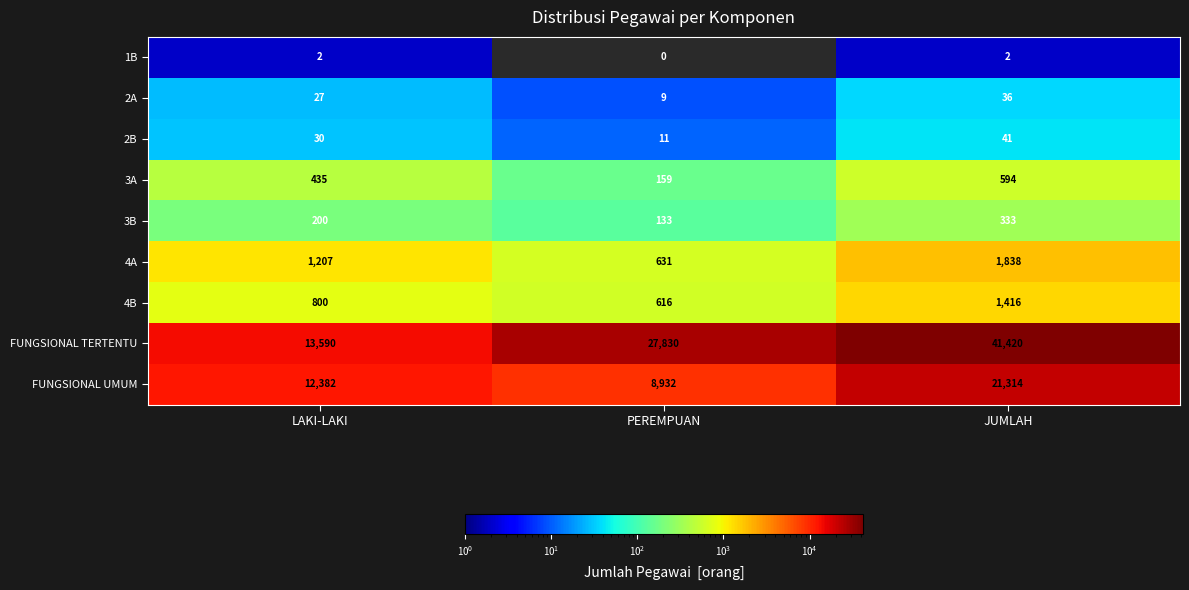

Reading left to right, list all the values displayed in this chart.

1B: 2	0	2
2A: 27	9	36
2B: 30	11	41
3A: 435	159	594
3B: 200	133	333
4A: 1207	631	1838
4B: 800	616	1416
FUNGSIONAL TERTENTU: 13590	27830	41420
FUNGSIONAL UMUM: 12382	8932	21314